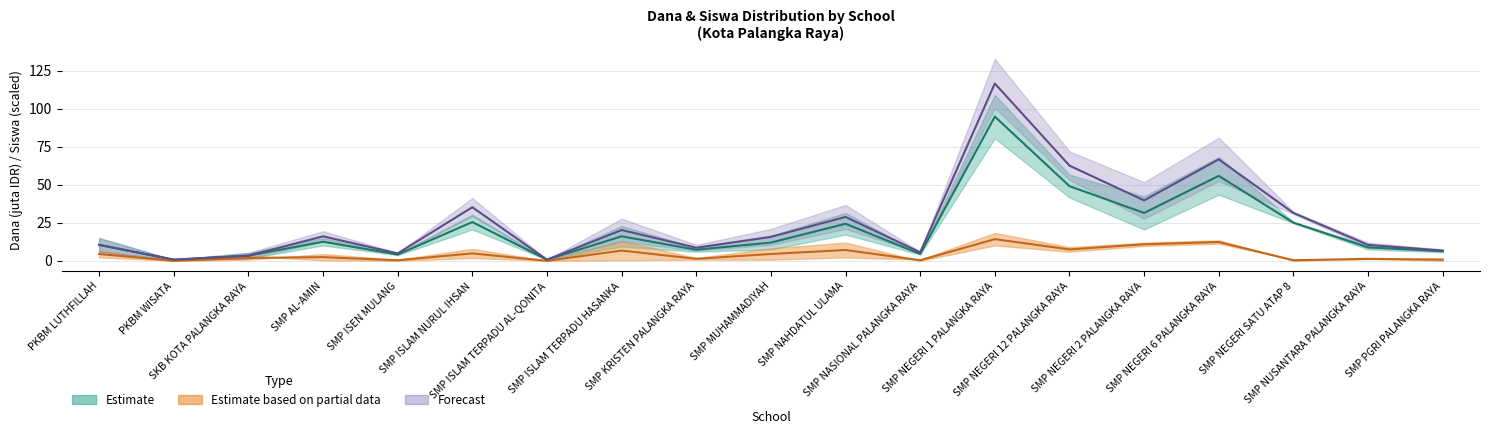

At which category is the sum across all series the highest?

SMP NEGERI 1 PALANGKA RAYA